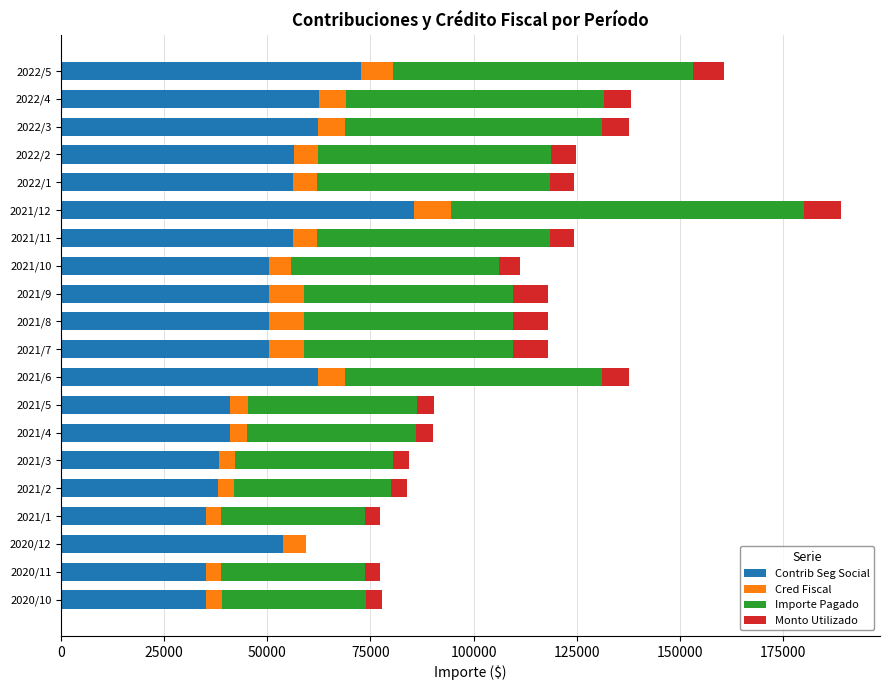

What is the total value across all series at 2021/7?

117976.8